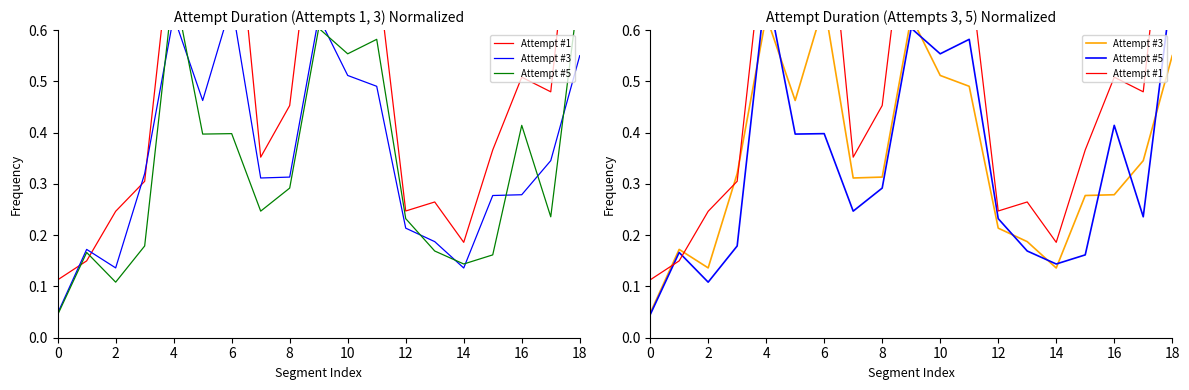

What is the difference between the maximum and second lowest values in the Attempt #1 series?

0.9